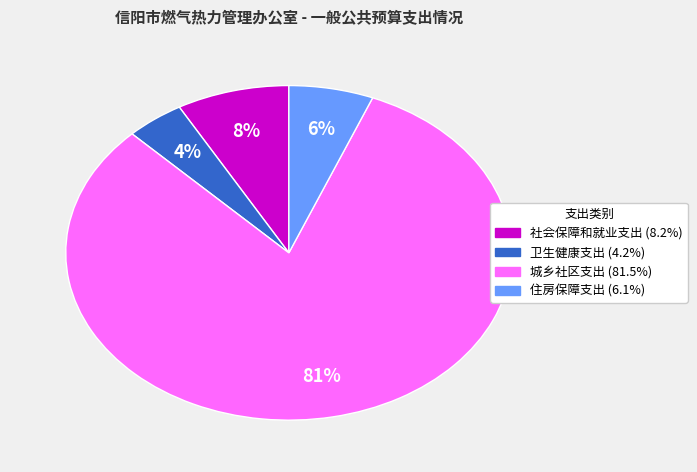

To the nearest percent, what is the difference between the 住房保障支出 and 卫生健康支出 slice percentages?

2%